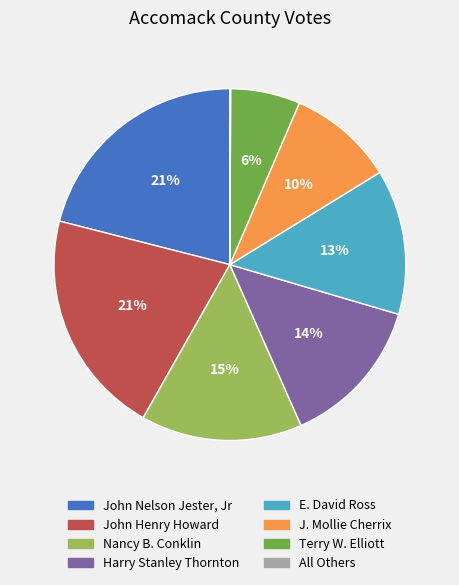

Is there any slice that represents more than half of the pie?

No